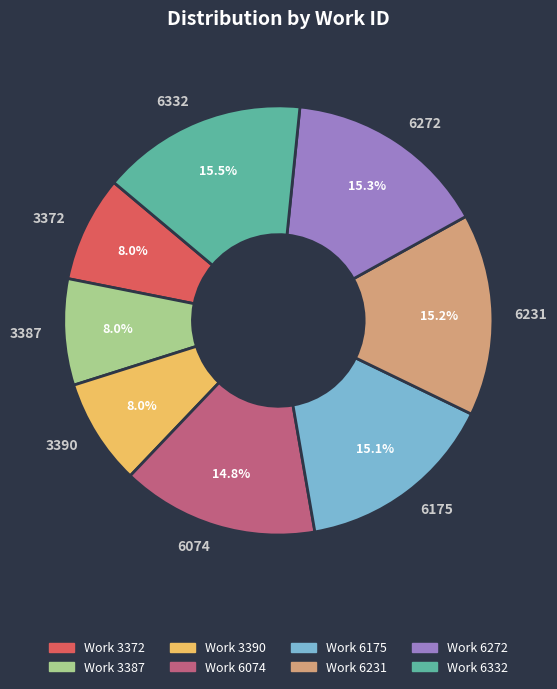

Is 3372 the majority of the pie?

No